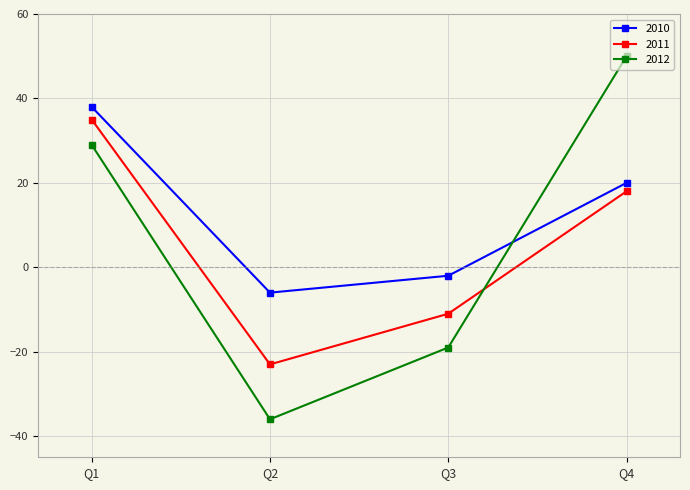

What are all the series names shown in the legend?

2010, 2011, 2012